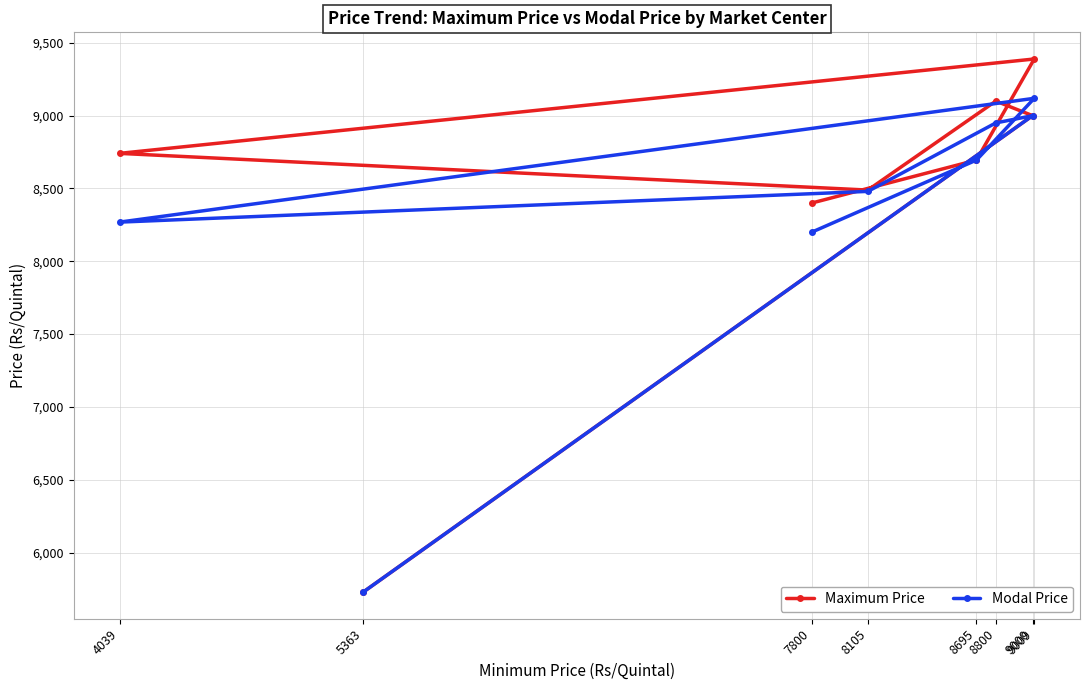

Reading left to right, extract all data points from this chart.

Maximum Price: 4039=8741	5363=5729	7800=8400	8105=8489	8695=8695	8800=9100	9000=9000	9009=9389
Modal Price: 4039=8269	5363=5729	7800=8200	8105=8480	8695=8695	8800=8950	9000=9000	9009=9119